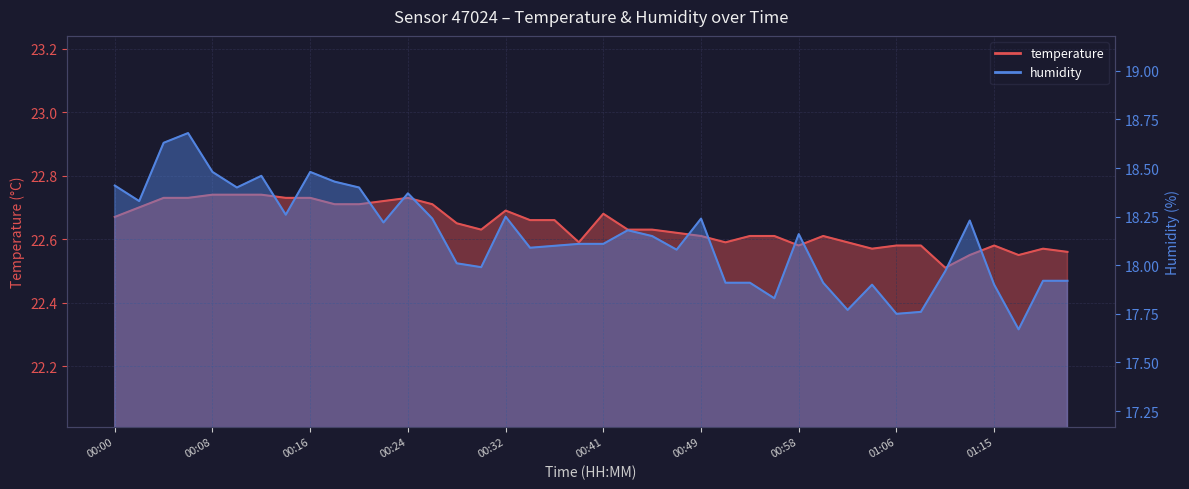

How many data points does each series have?

40